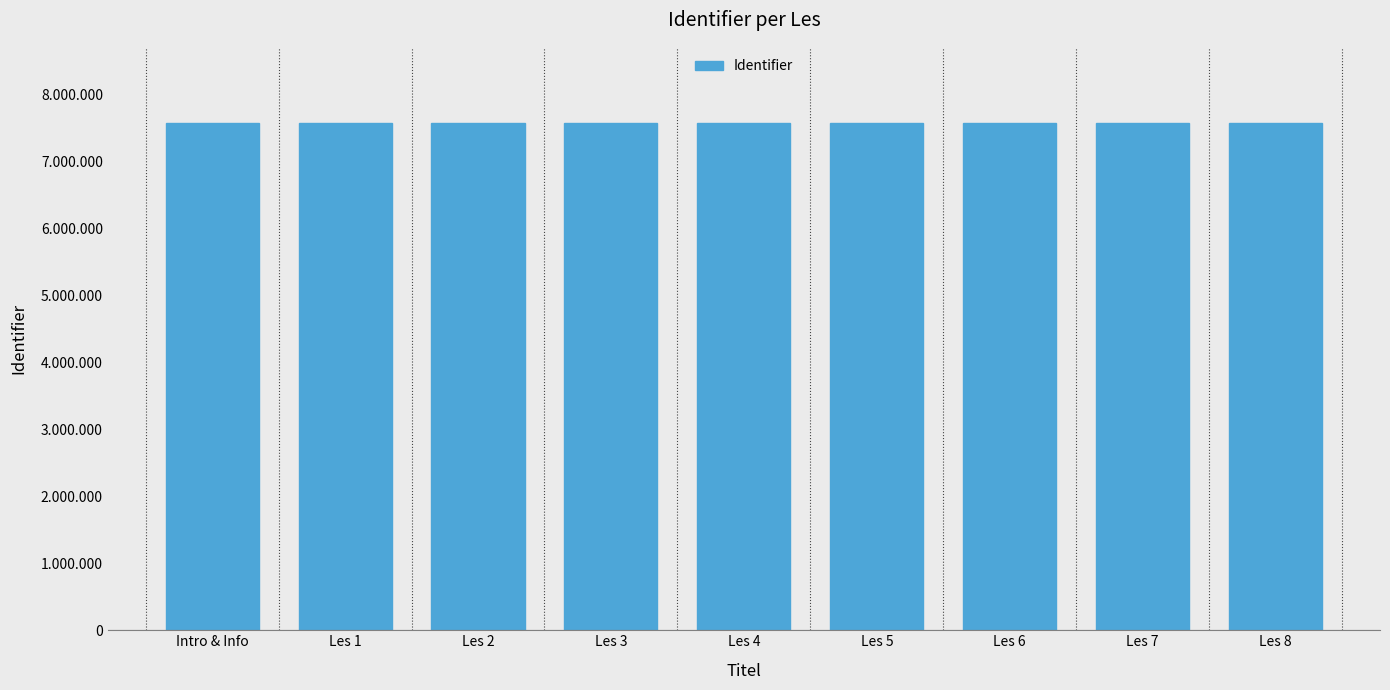

What is the change in value from Les 2 to Les 3?

+1